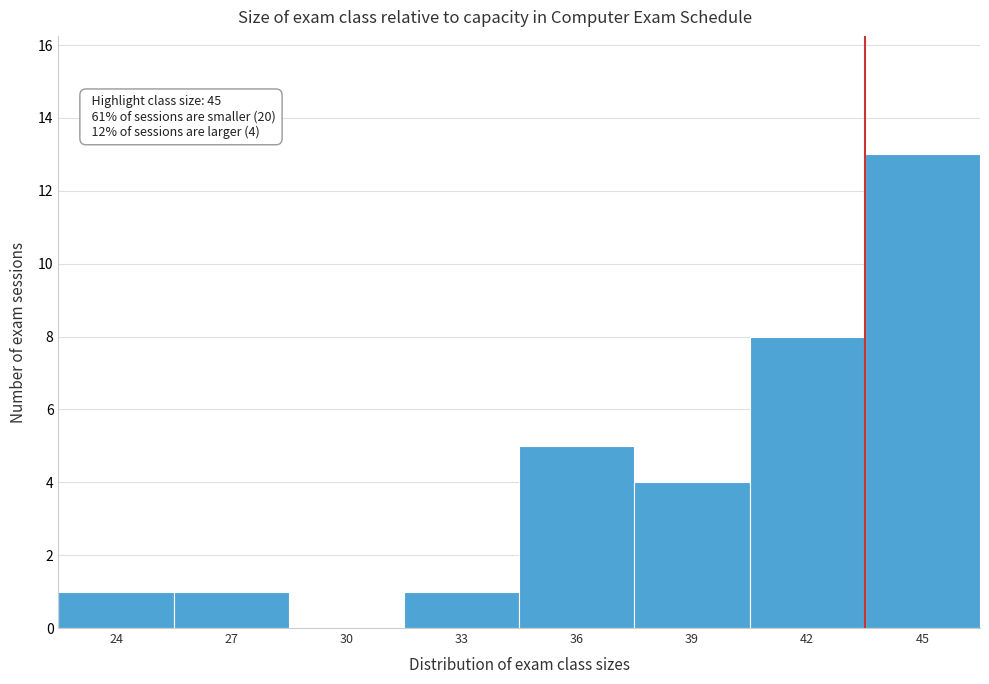

Reading left to right, list all the values displayed in this chart.

24=1	27=1	30=0	33=1	36=5	39=4	42=8	45=13